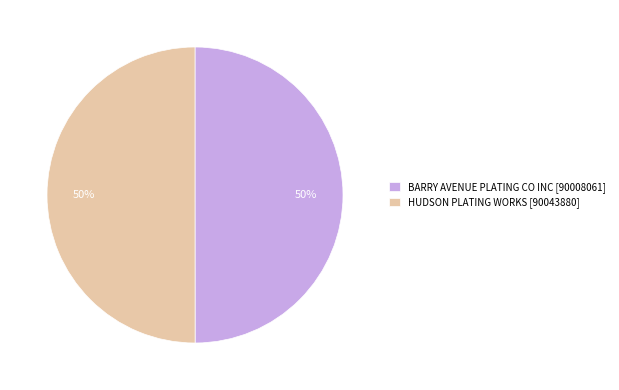

Approximately how many times larger is the value at HUDSON PLATING WORKS [90043880] compared to BARRY AVENUE PLATING CO INC [90008061]?

1.0